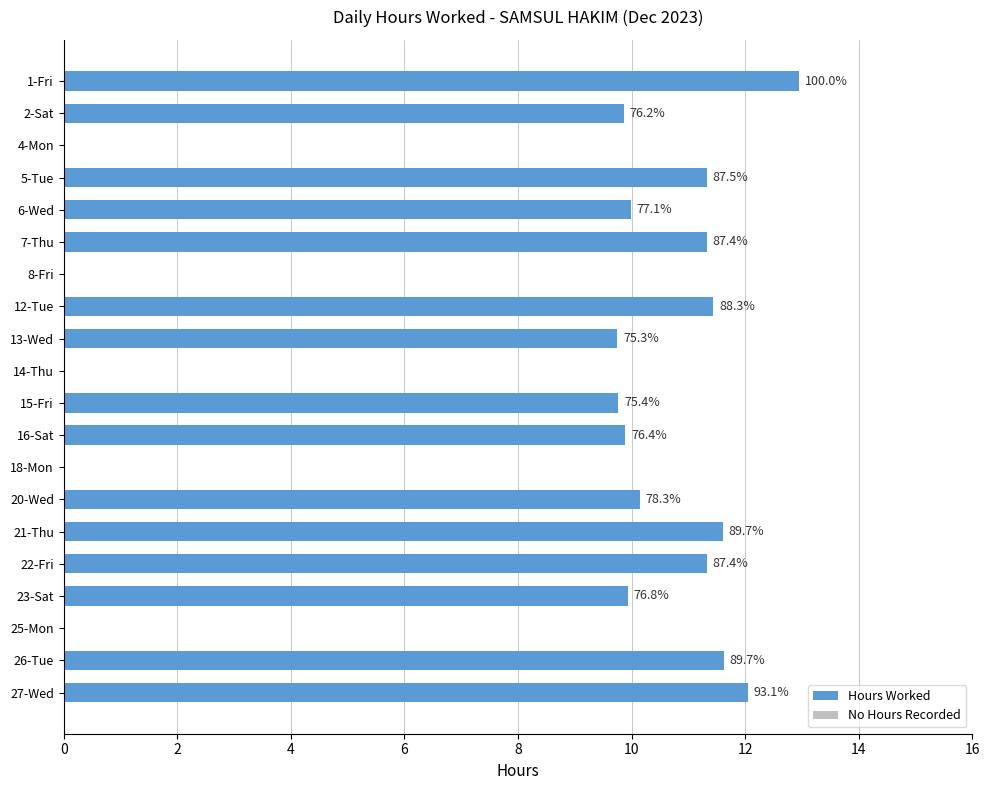

Are the bars horizontal?

Yes